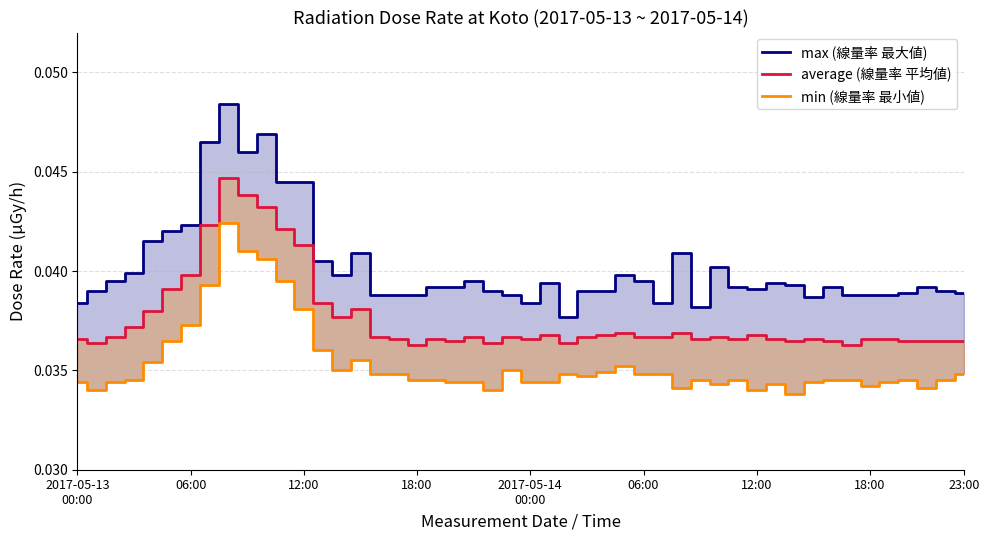

The max series shows 0.1 at 2017-05-13. True or false?

False